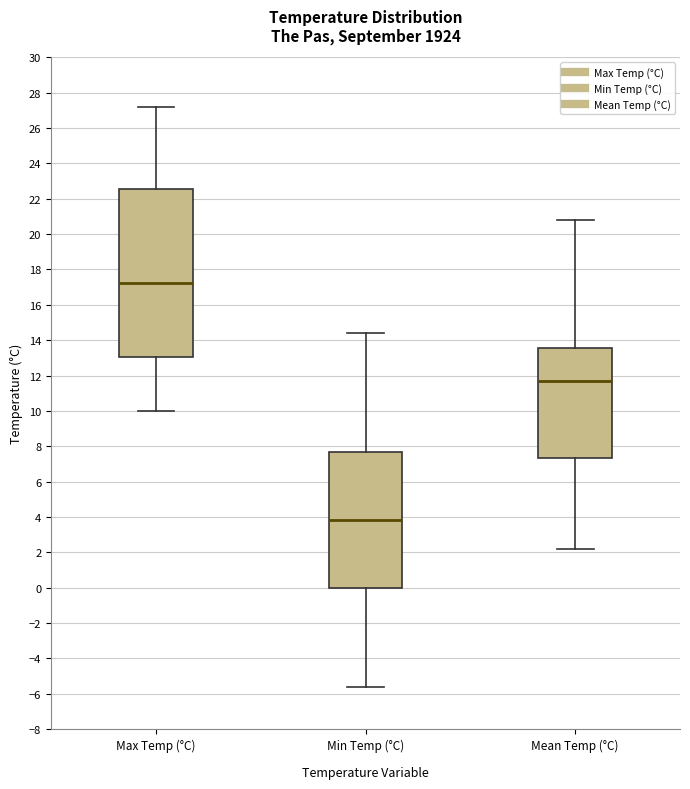

Reading left to right, read every box against the y-axis: the position of its median line, the range the box covers, and the ends of its whiskers. The values are not printed on the chart, so give them approximately, as read against the axis.

Max Temp (°C): median 17.2, box 13.0 to 22.6, whiskers 10.0 to 27.2
Min Temp (°C): median 3.8, box 0.0 to 7.6, whiskers -5.6 to 14.4
Mean Temp (°C): median 11.8, box 7.4 to 13.6, whiskers 2.2 to 20.8